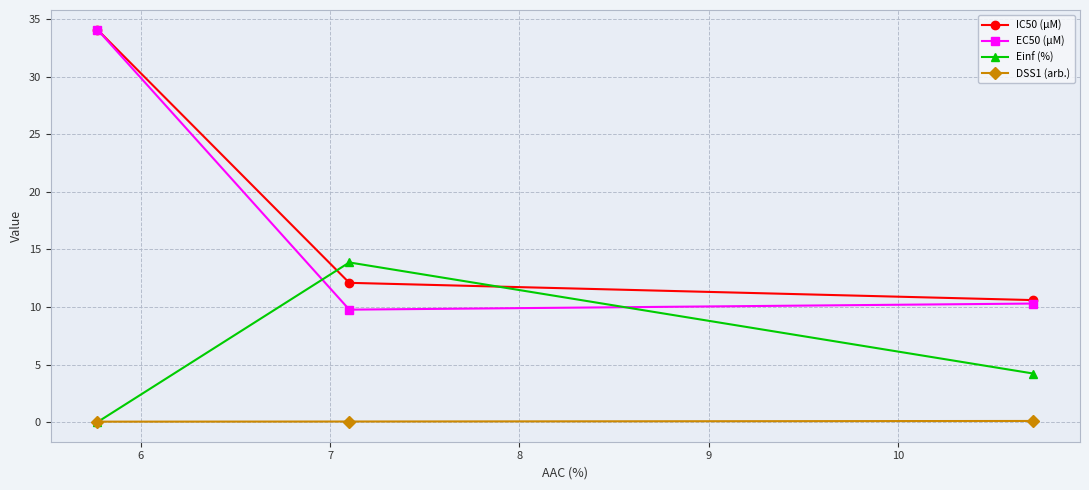

What is the highest value of the EC50 (µM) series?

34.1